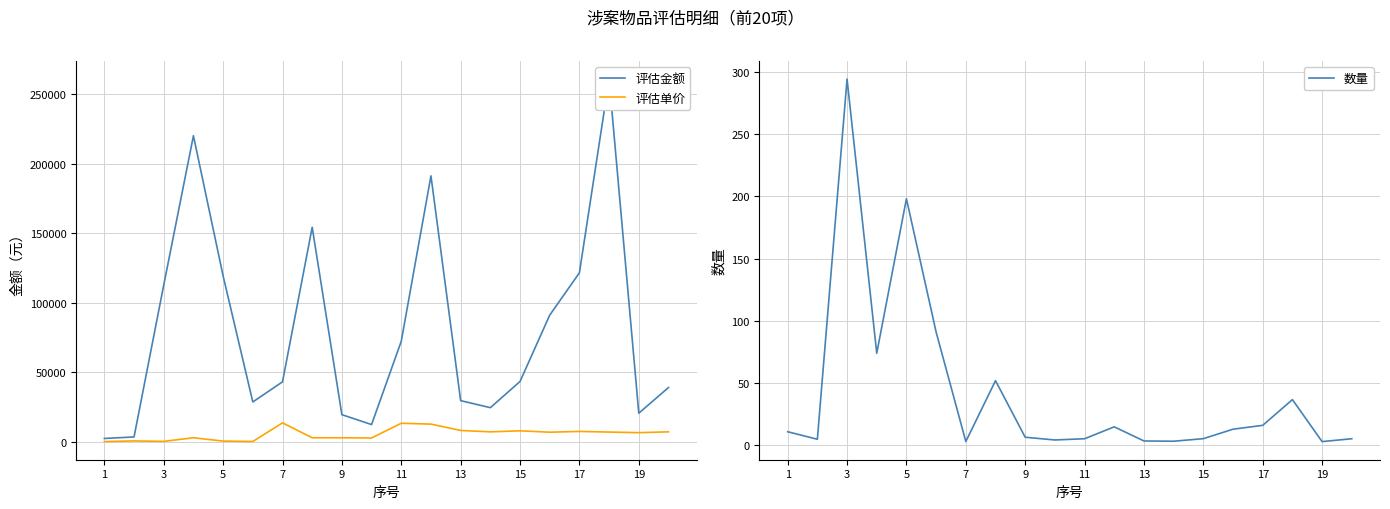

How many values in the 评估单价 series are below 6990?

10